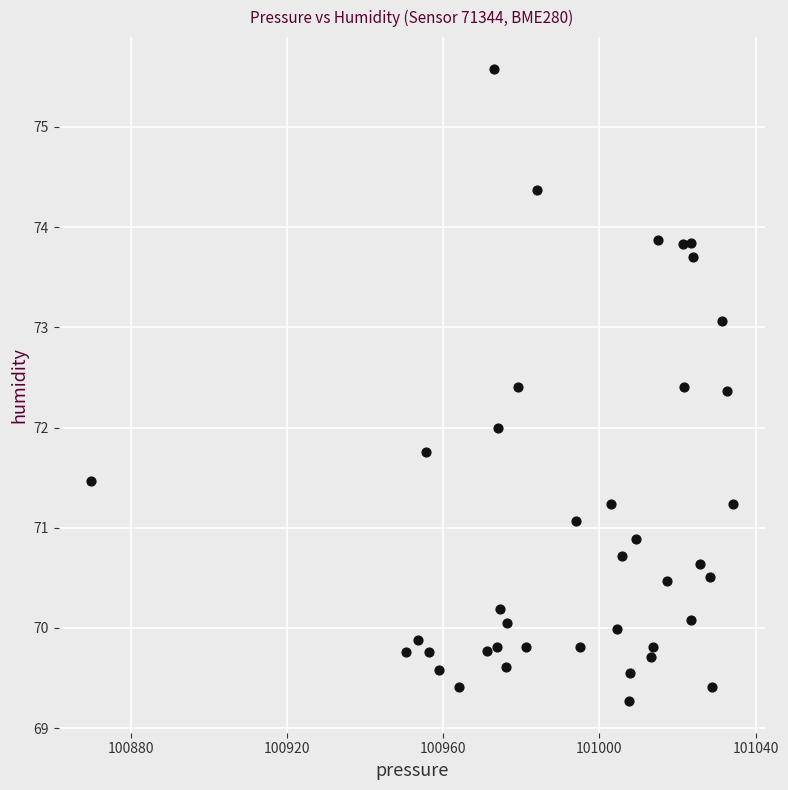

What is the range of X values (max minus min)?

164.2